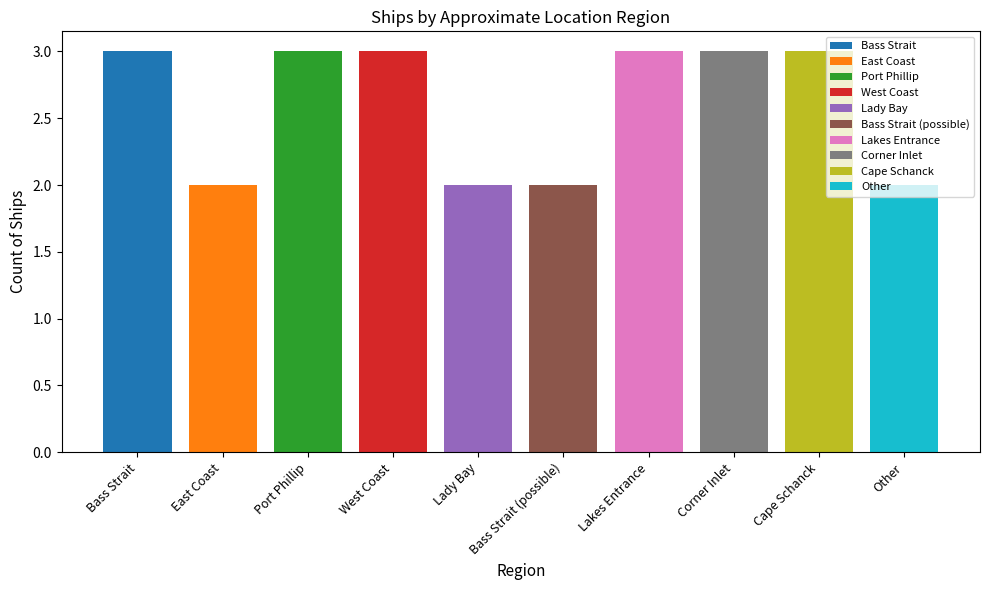

At which label is the value closest to 2?

East Coast